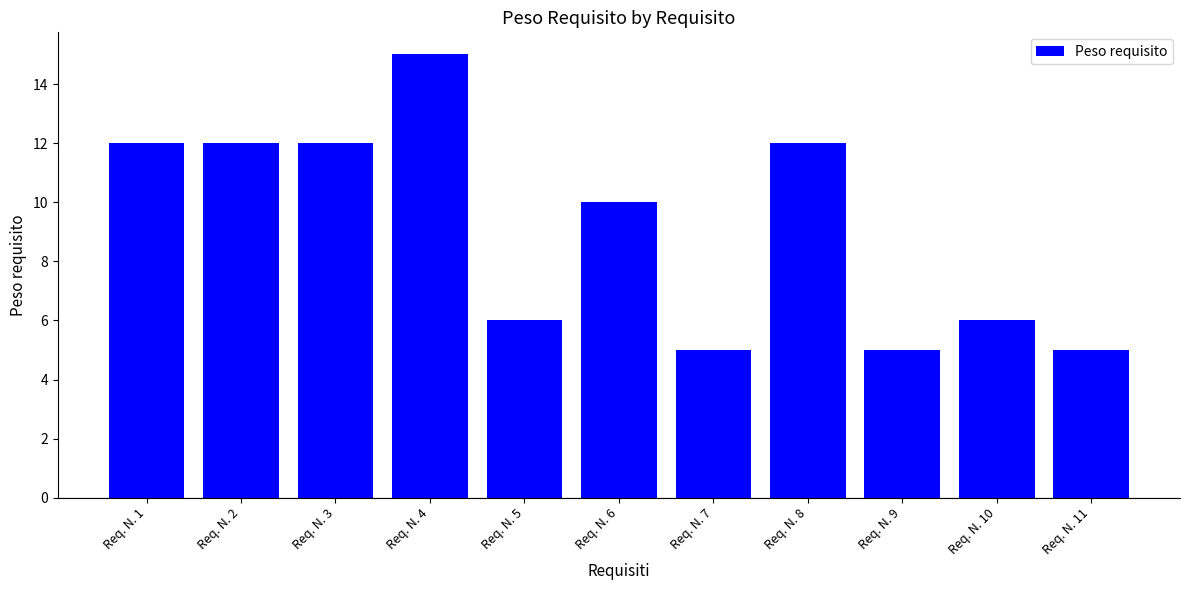

What is the difference between the values at Req. N. 10 and Req. N. 7?

1